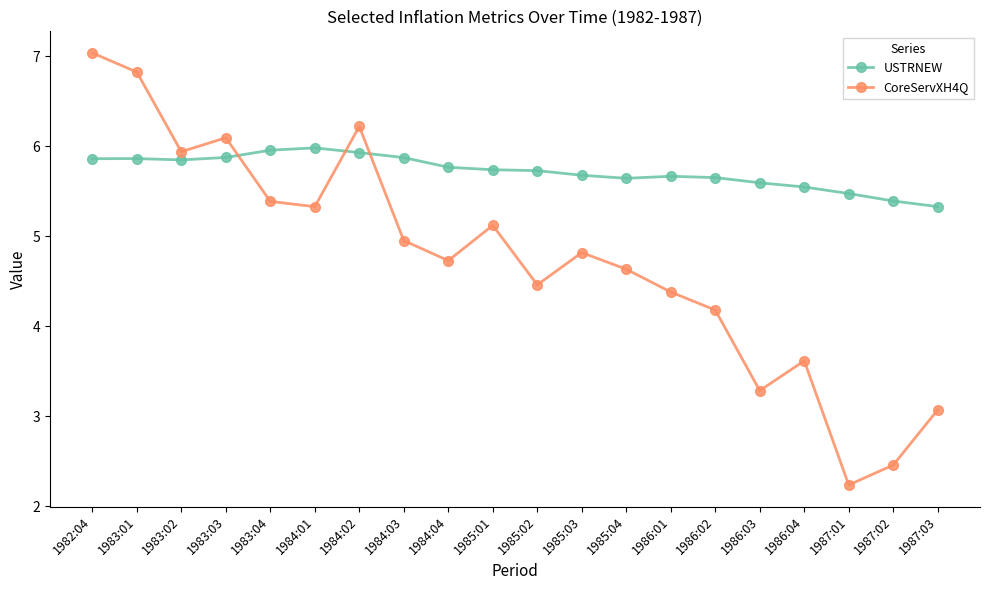

Rank the series at 1984:02 from highest to lowest value.

CoreServXH4Q, USTRNEW